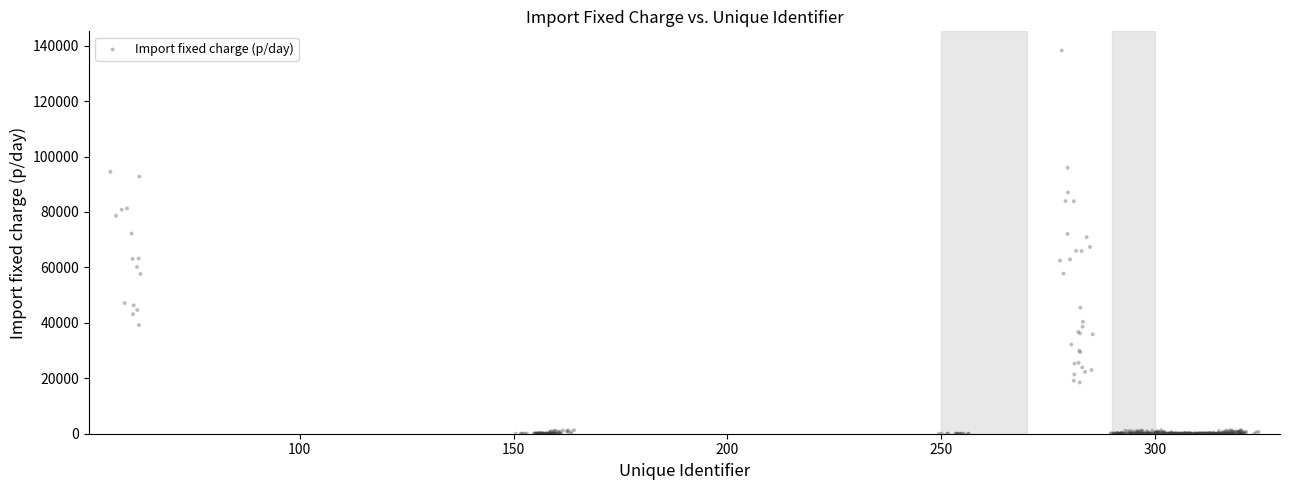

What is the range of Y values (max minus min)?

138269.3